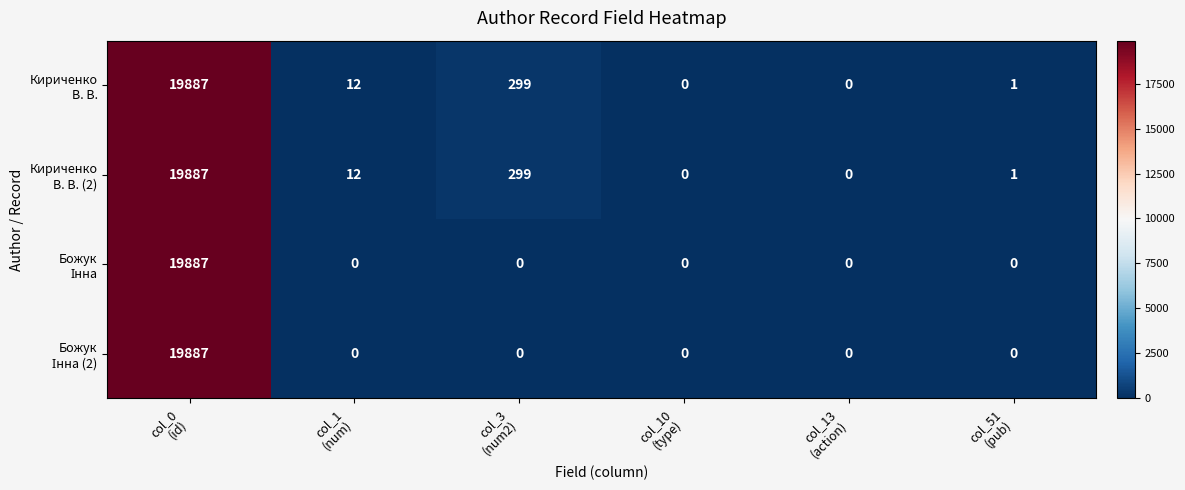

What is the greatest value displayed?

19887